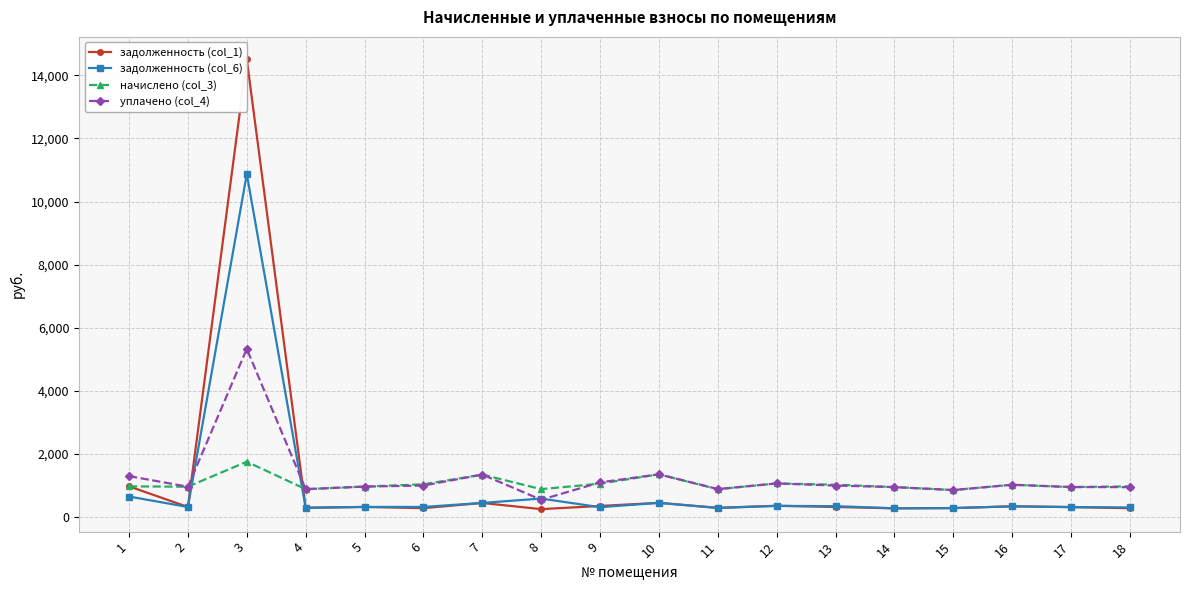

What is the difference between the highest and lowest values at 3?

12751.6